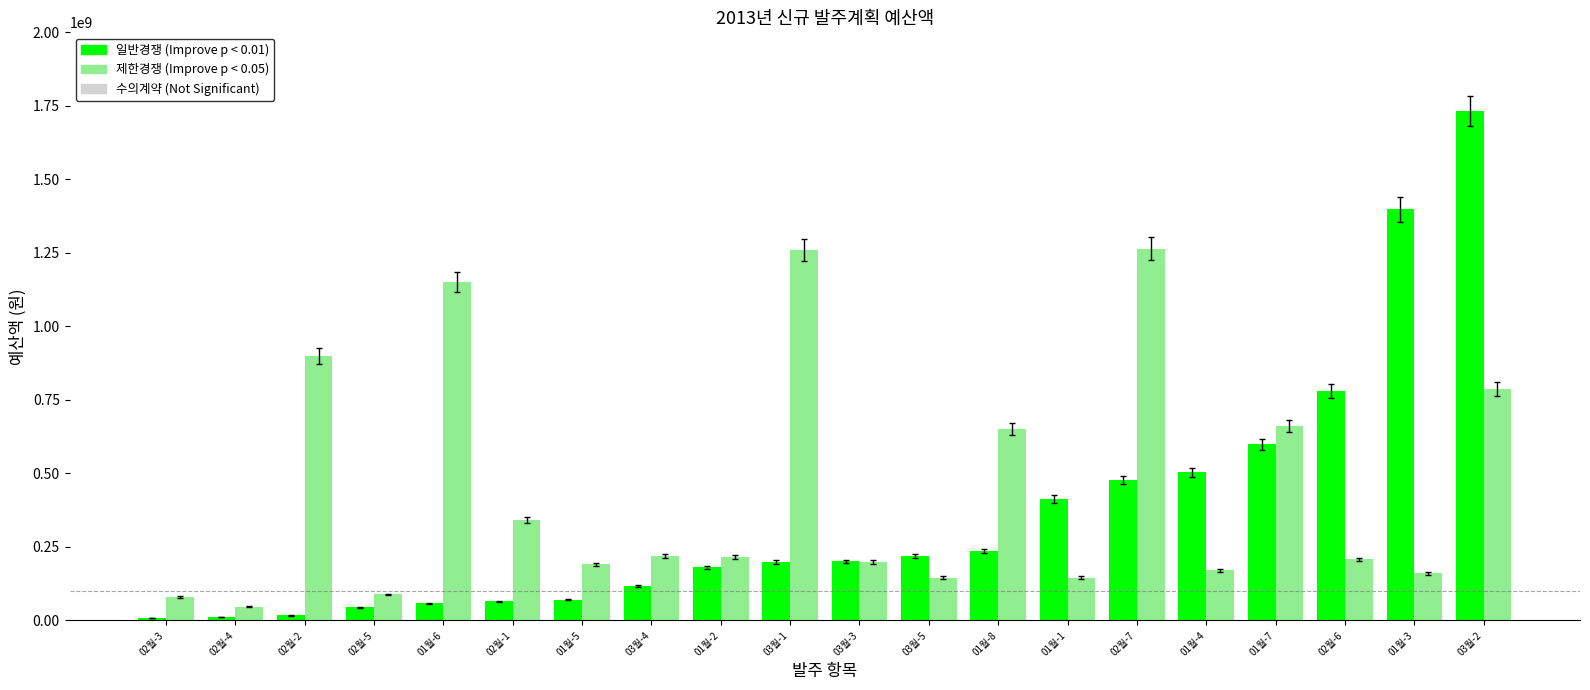

At which category is the sum across all series the highest?

03월-2